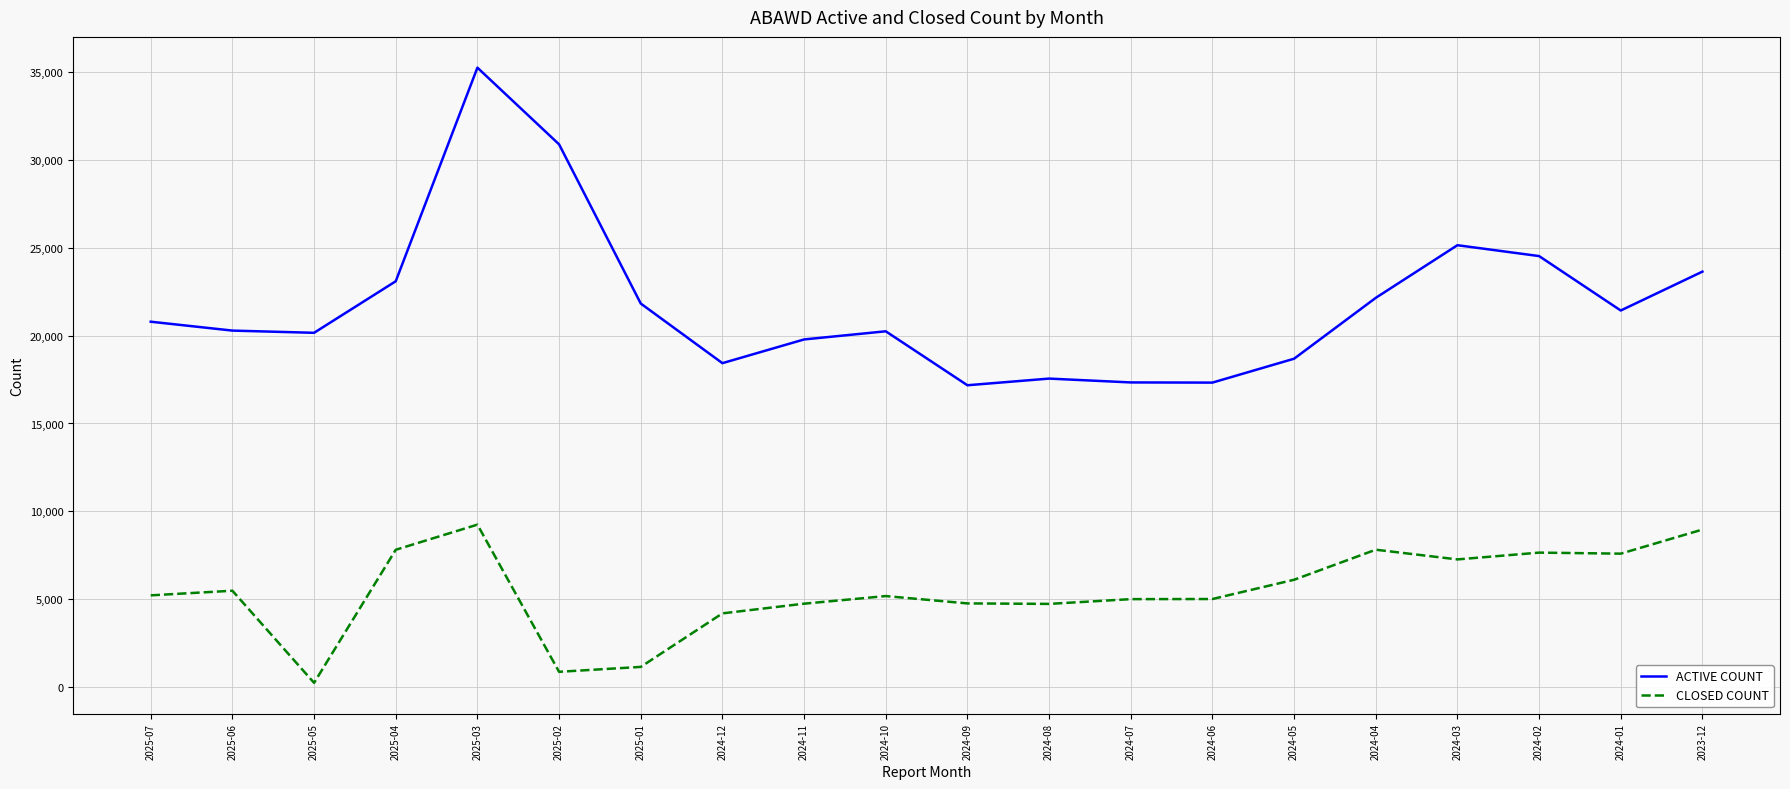

Where is ACTIVE COUNT nearest to the value 26223?

2024-03